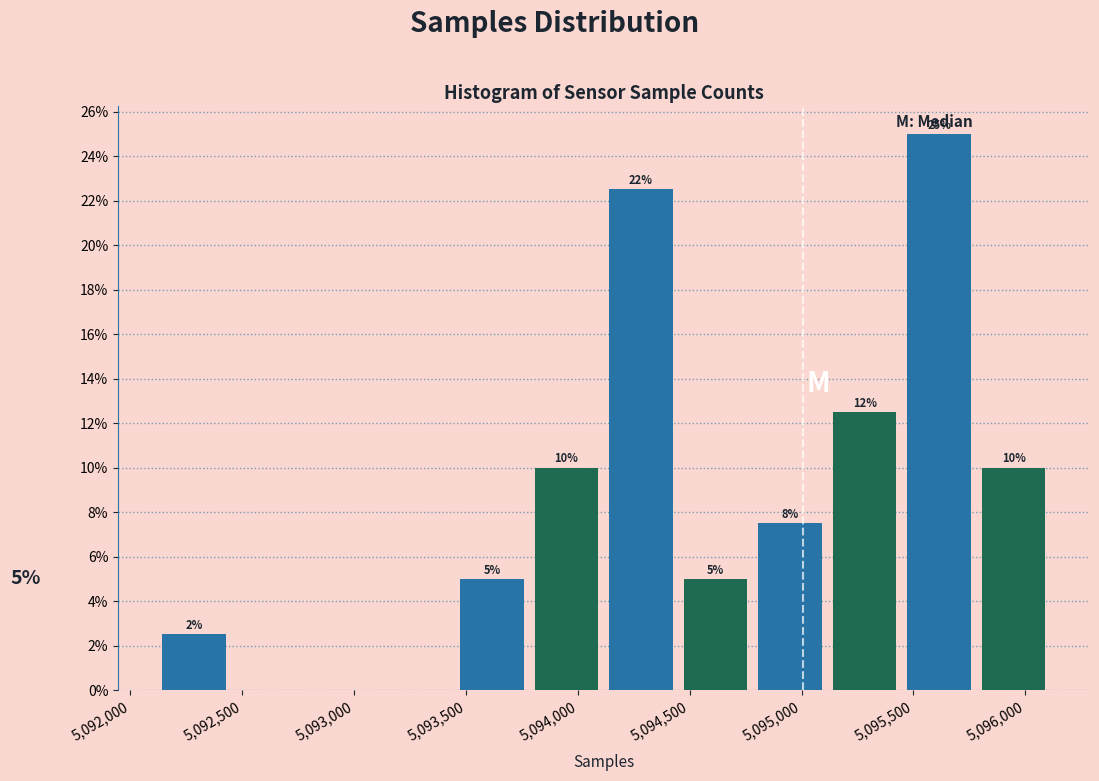

Over which range of the x-axis is the bar tallest?

5095450 to 5095800